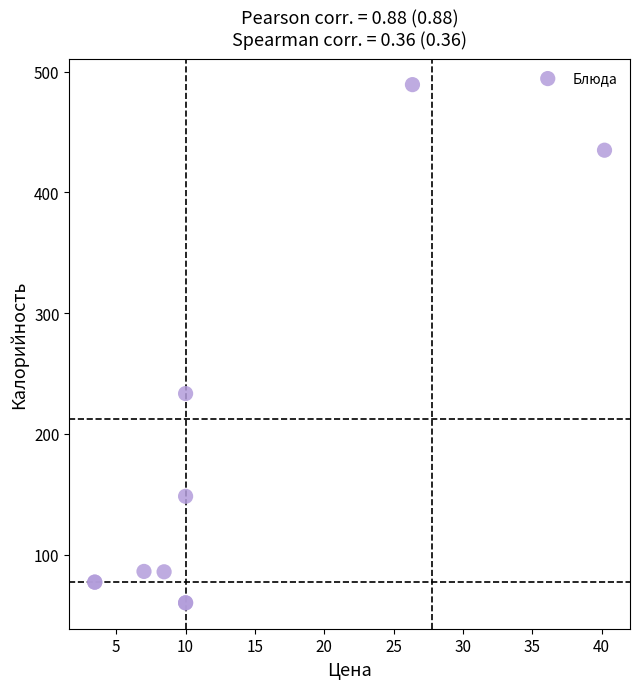

What Y value in the scatter plot is closest to 274?

233.4